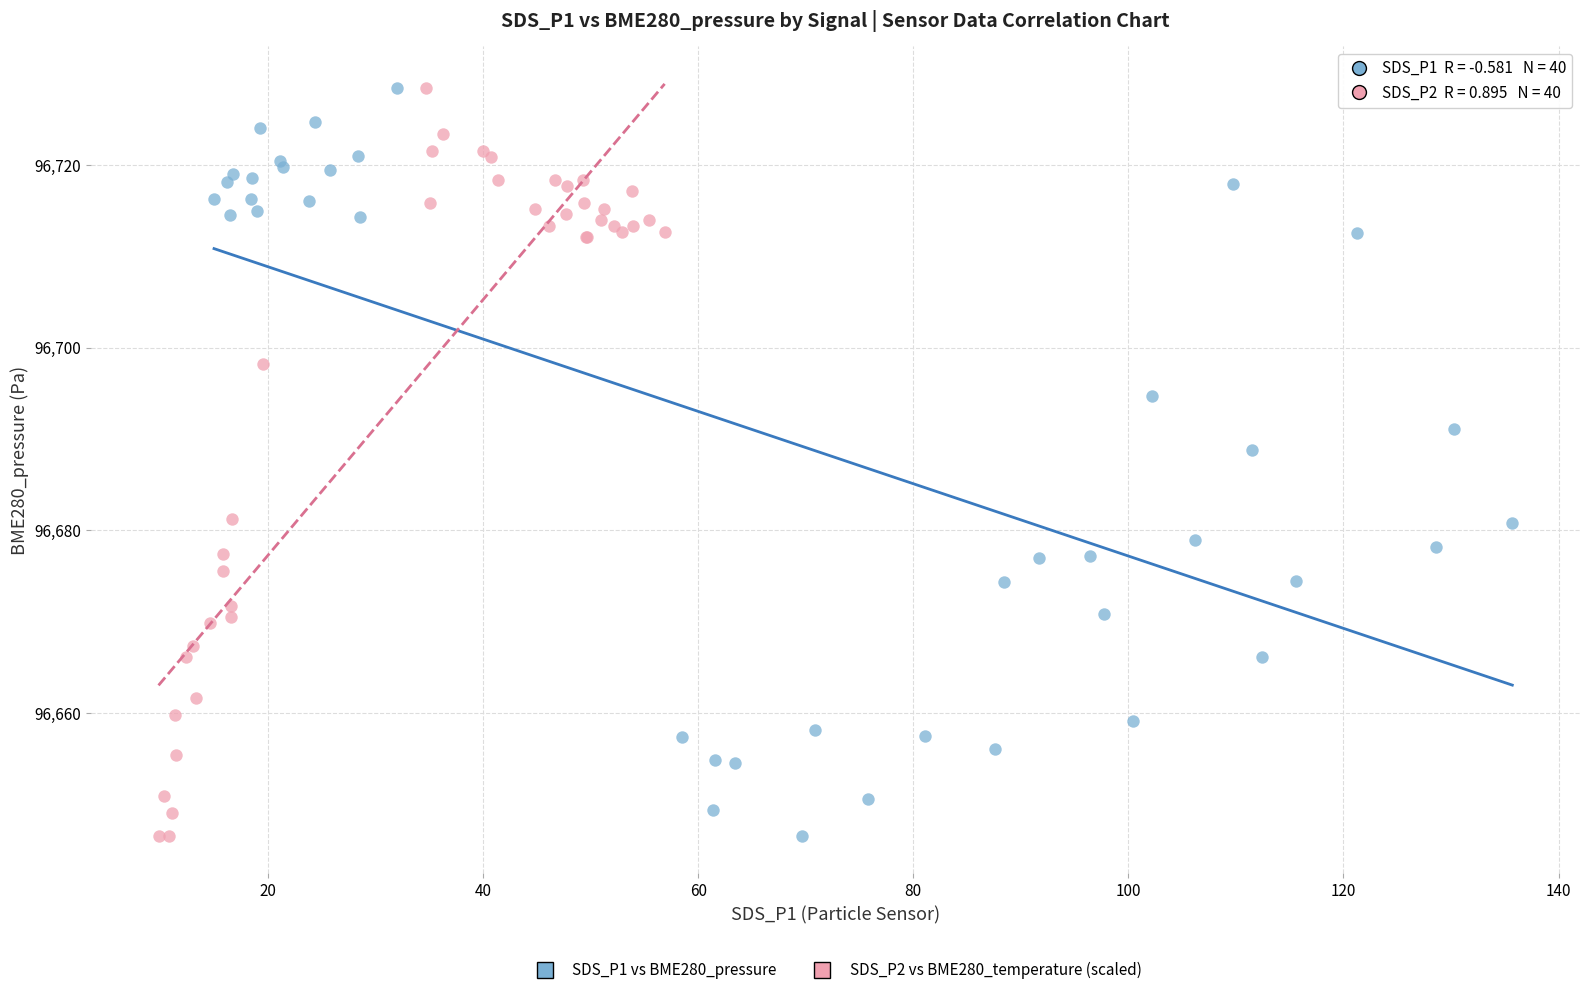

What are all the series names shown in the legend?

SDS_P1 vs BME280_pressure, SDS_P2 vs BME280_temperature (scaled)